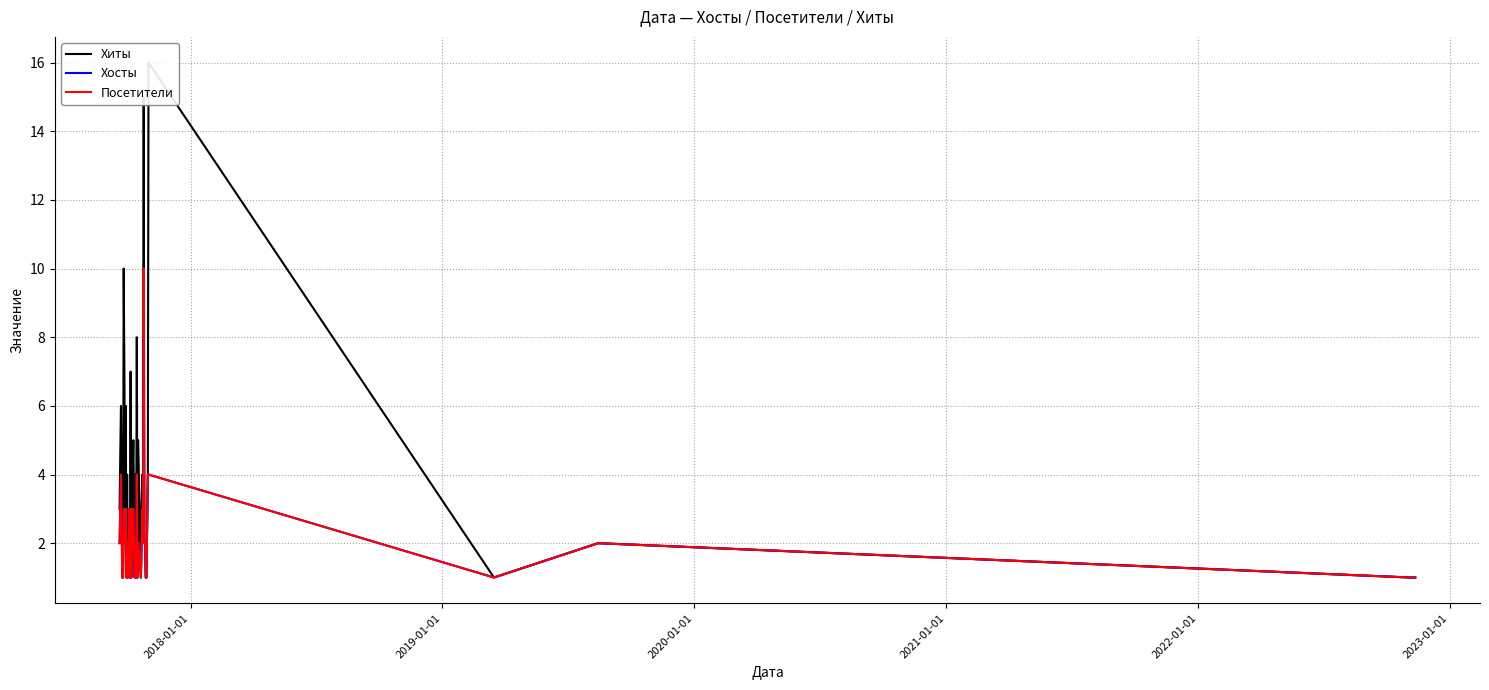

What is the highest value of the Посетители series?

10